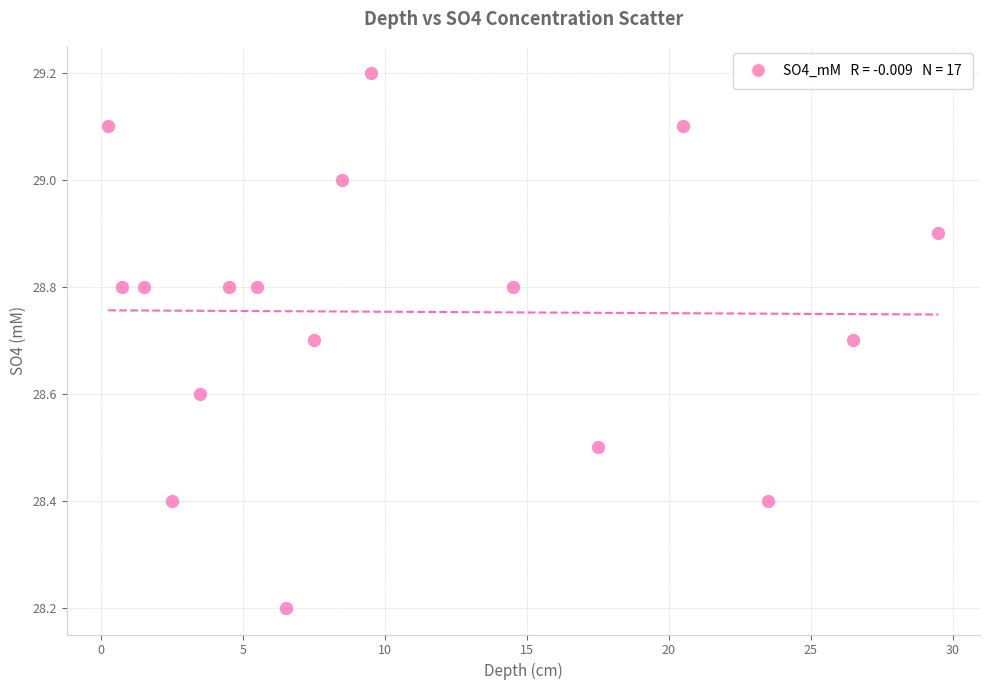

What is the range of X values (max minus min)?

29.2